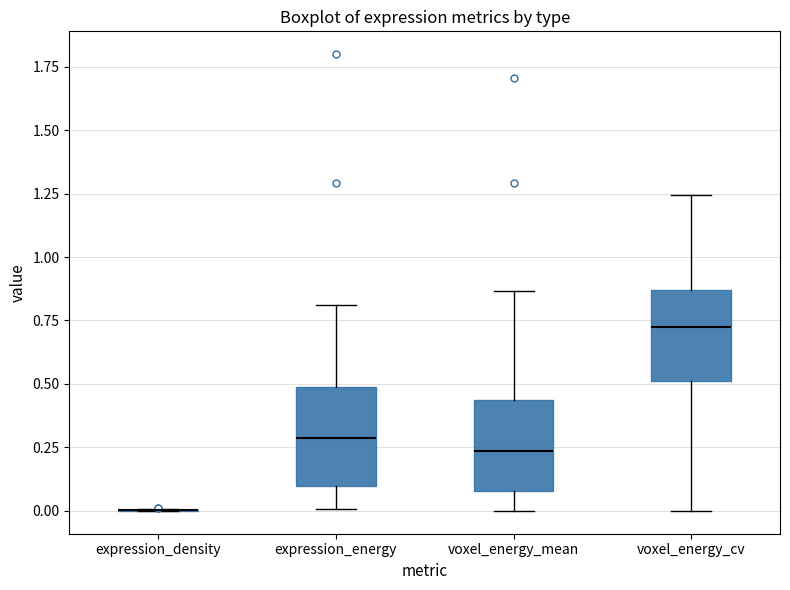

Reading left to right, transcribe this box plot: for each box, give where its median line is, the range the box spans, and where its two whiskers end, as read against the y-axis. The values are not printed on the chart, so give them approximately, as read against the axis.

expression_density: box collapsed to a line at 0.00, whiskers 0.00 to 0.00
expression_energy: median 0.30, box 0.10 to 0.50, whiskers 0.00 to 0.80
voxel_energy_mean: median 0.25, box 0.10 to 0.45, whiskers 0.00 to 0.85
voxel_energy_cv: median 0.75, box 0.50 to 0.85, whiskers 0.00 to 1.25